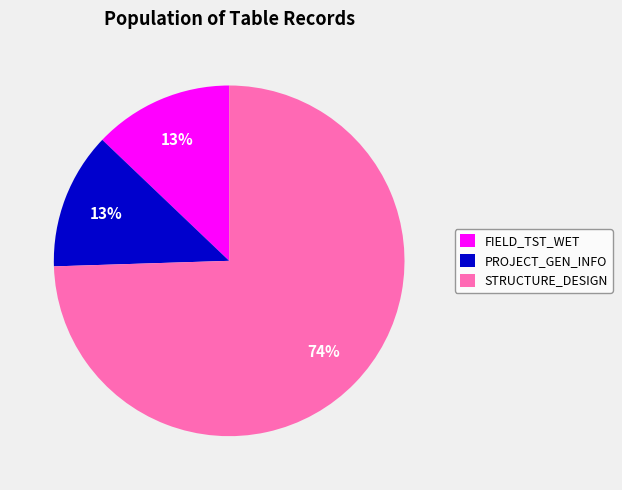

Combined, do STRUCTURE_DESIGN and FIELD_TST_WET account for over 50%?

Yes